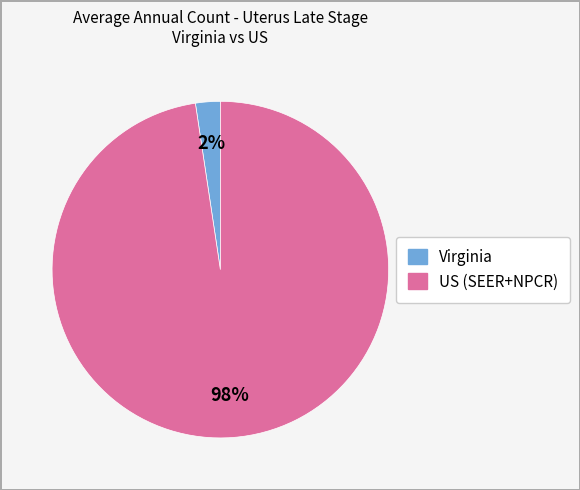

To the nearest percent, what is the average slice percentage?

50%